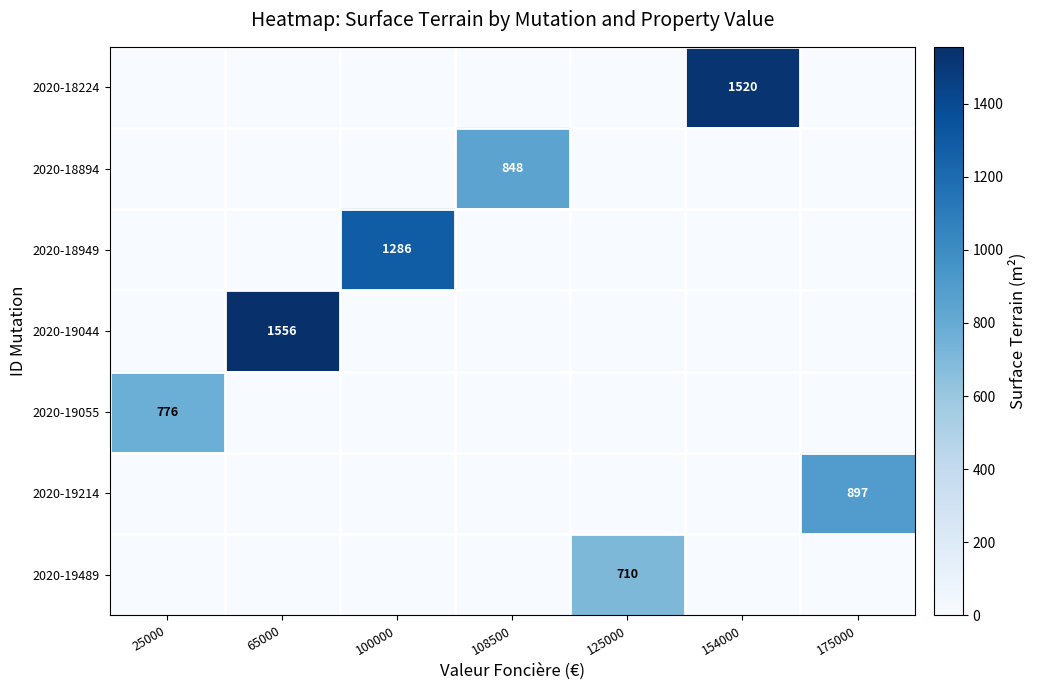

Which series changed the most between 108500 and 125000?

2020-18894